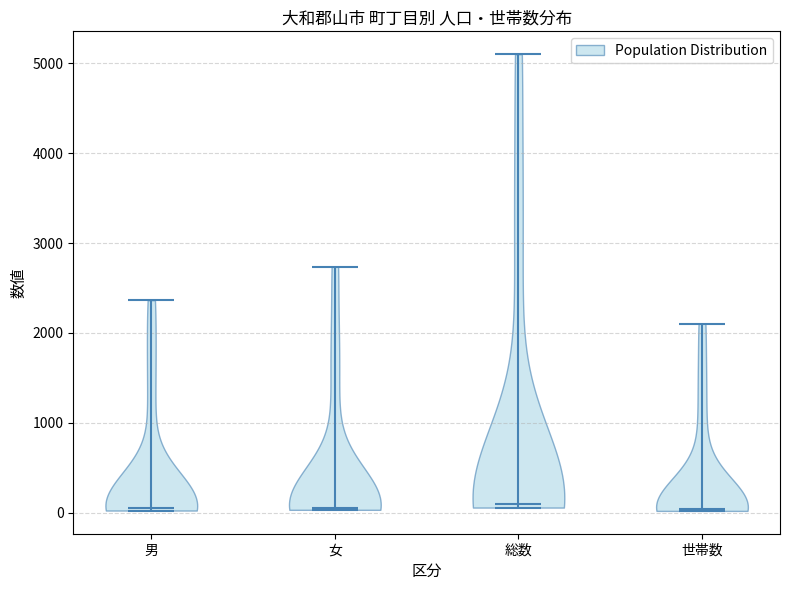

Where does the median line of the violin for 総数 sit on the y-axis? The values are not printed on the chart, so give them approximately, as read against the axis.

100